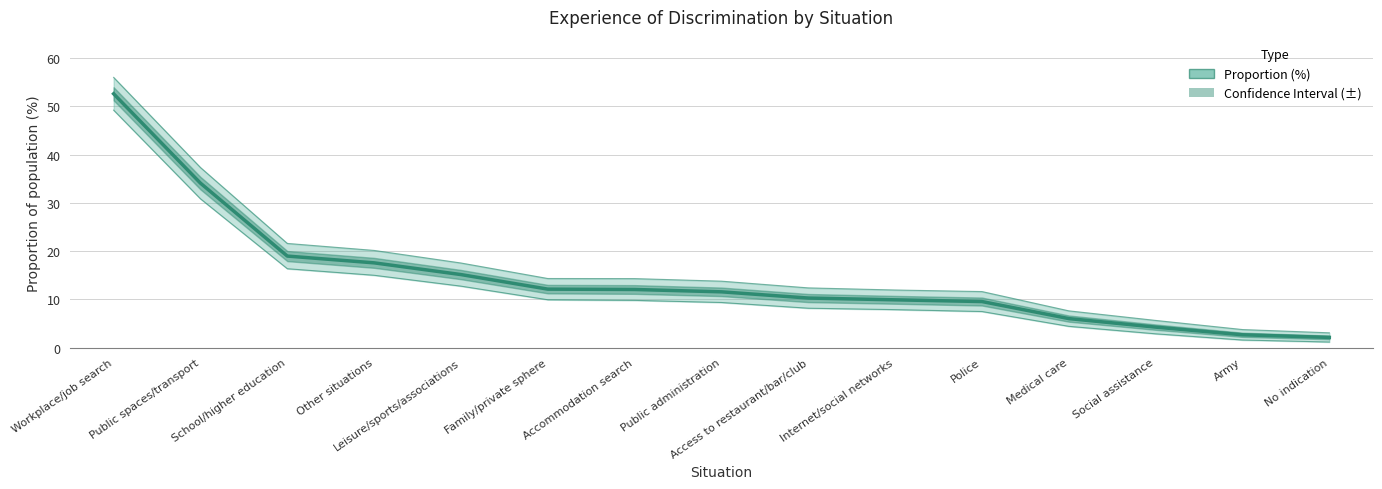

True or false: there are more than 0 points higher than both neighbors.

False